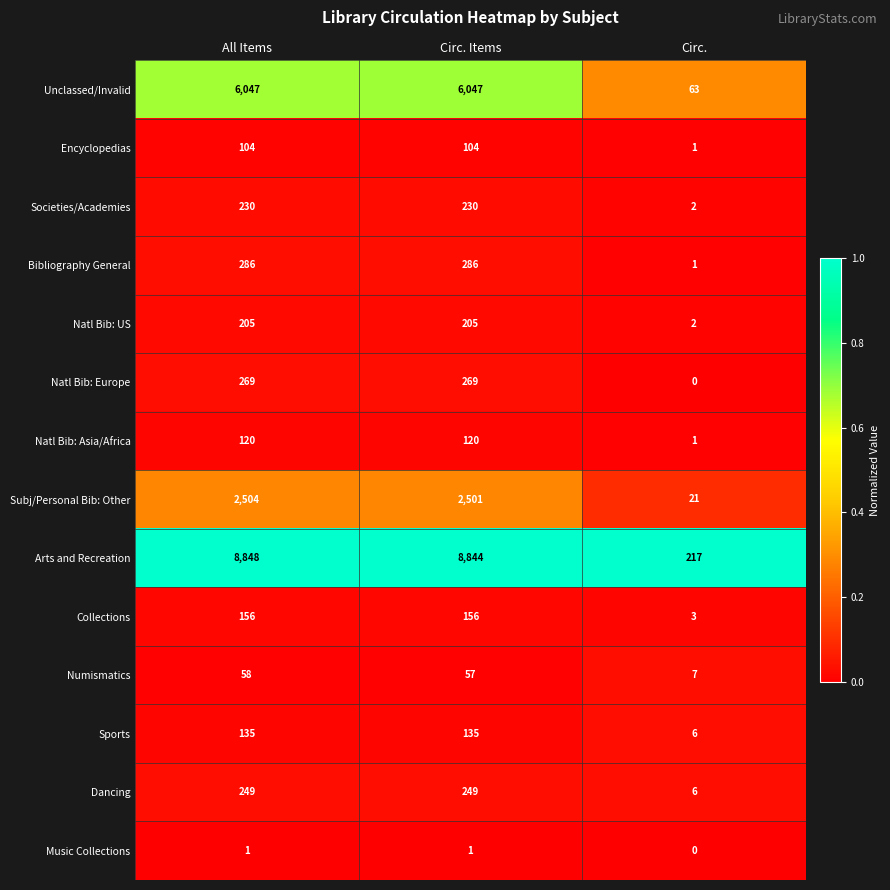

What value does the Numismatics series have at All Items, to the nearest 10?

60